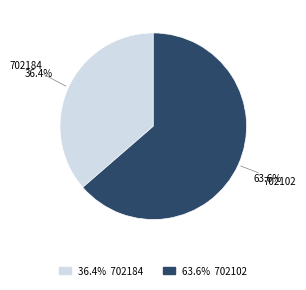

Does any single category account for the majority?

Yes